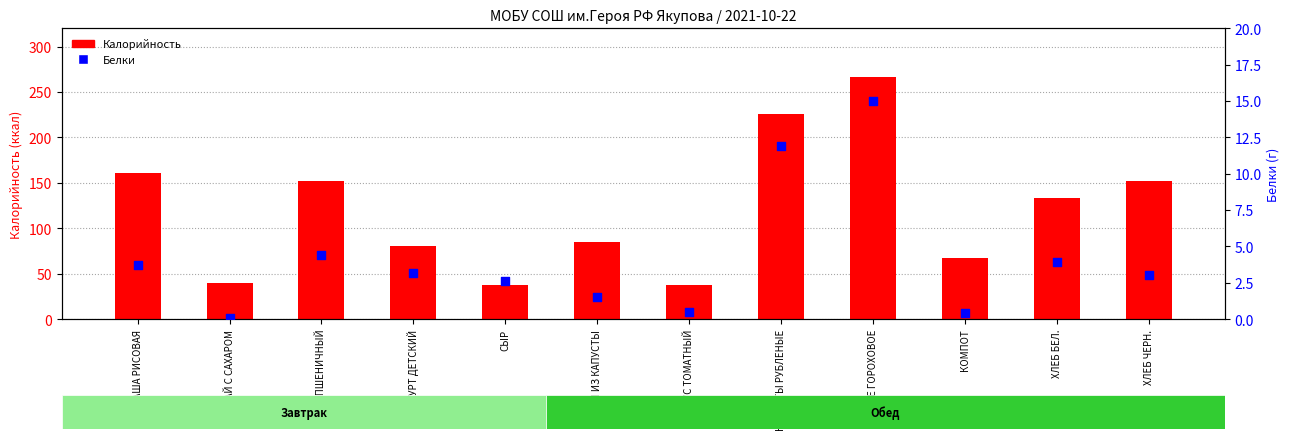

What is the total value across all series at ЙОГУРТ ДЕТСКИЙ?

83.2